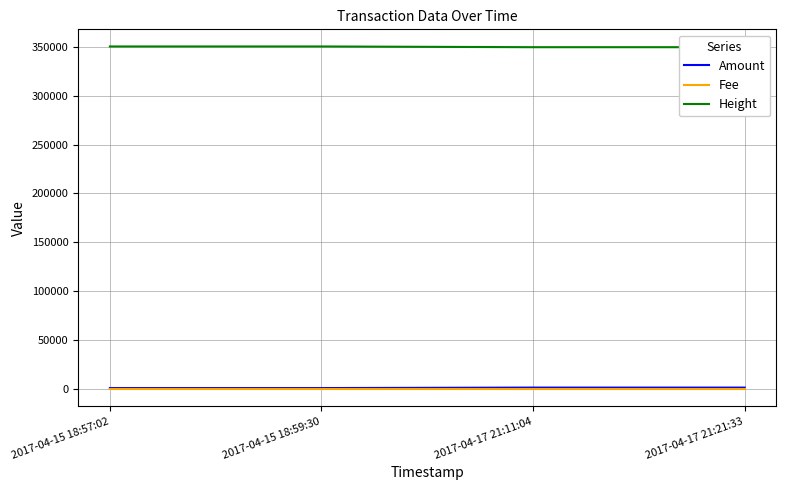

The value of Amount at 2017-04-15 18:59:30 is 567. True or false?

False